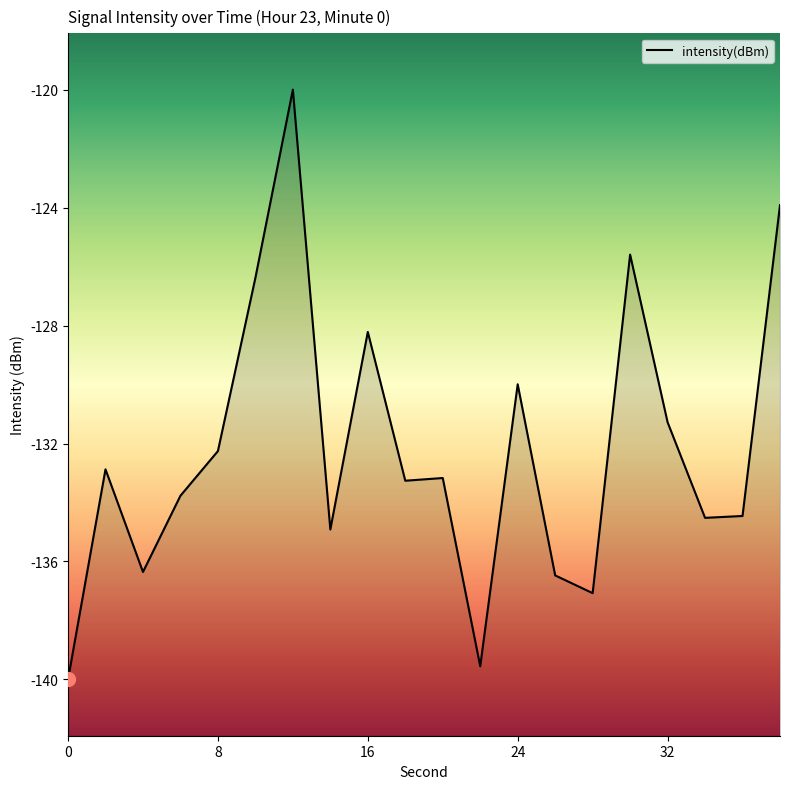

Does the chart have visible grid lines?

No